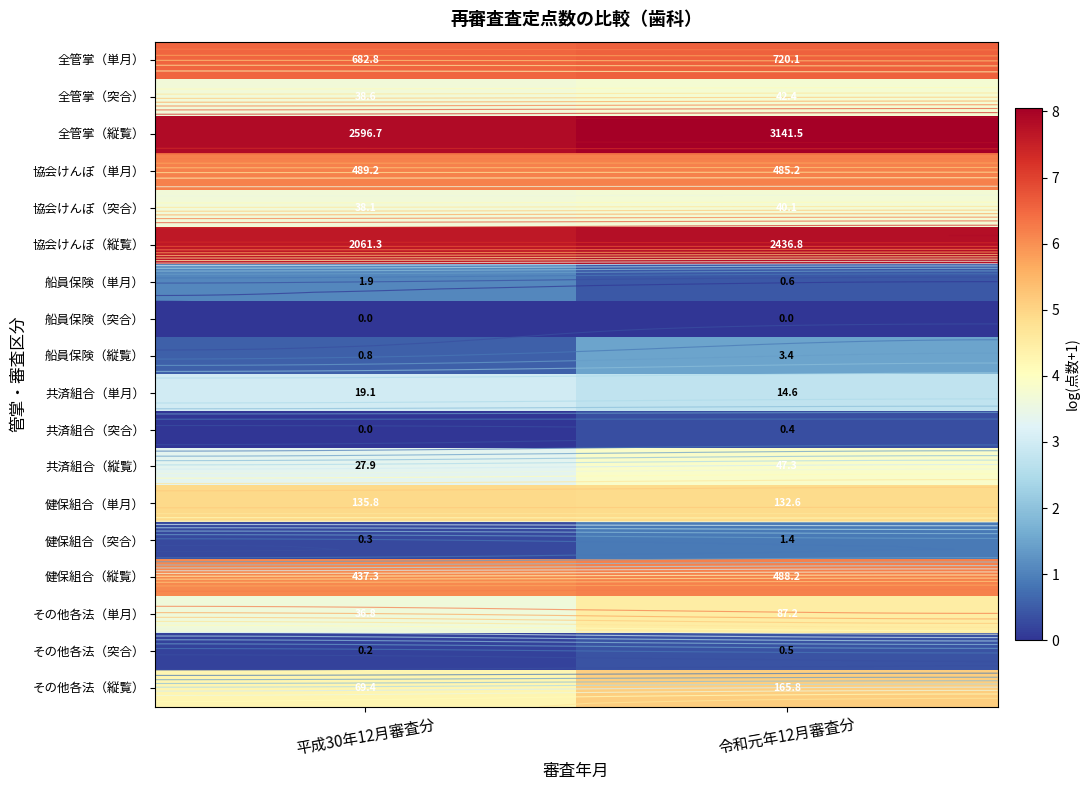

Between 令和元年12月審査分 and 平成30年12月審査分, which is larger?

令和元年12月審査分